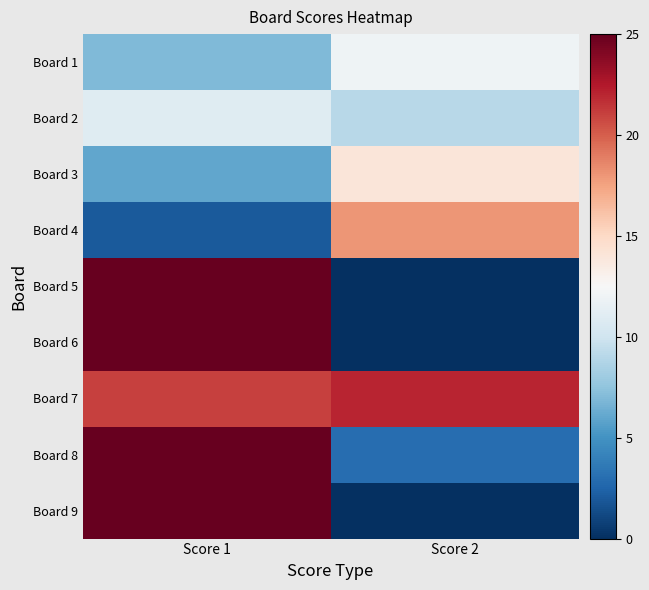

Rank the series at Score 1 from highest to lowest value.

Board 5, Board 6, Board 8, Board 9, Board 7, Board 2, Board 1, Board 3, Board 4